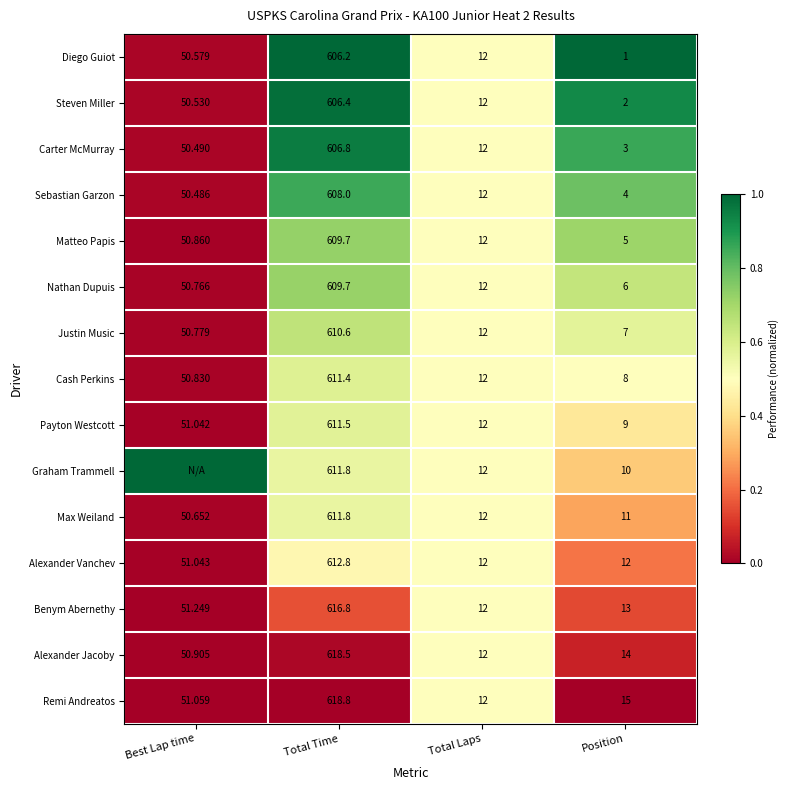

At which label does Remi Andreatos reach its peak?

Total Time